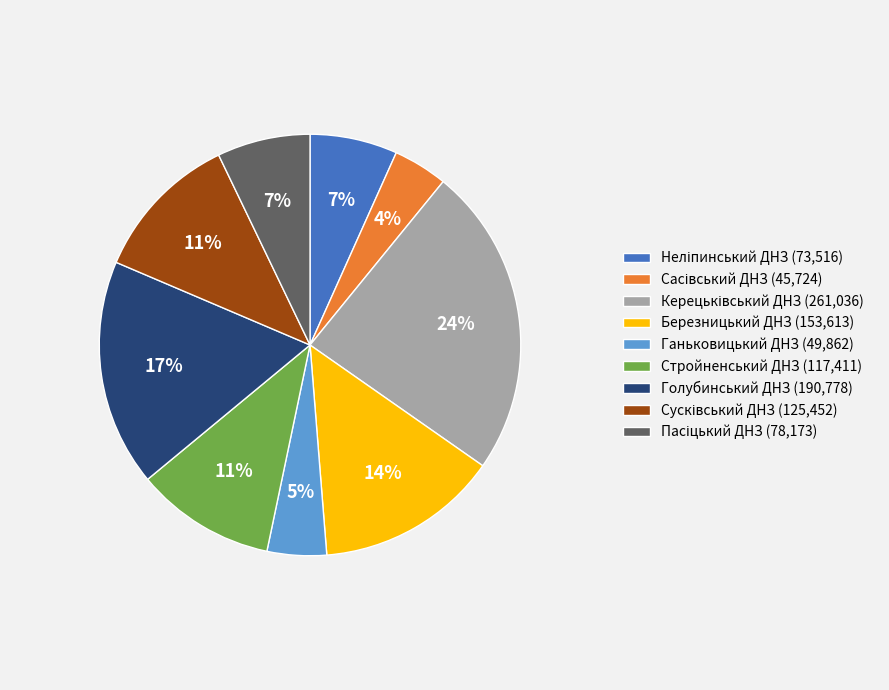

To the nearest percent, what is the difference between the Березницький ДНЗ (153,613) and Голубинський ДНЗ (190,778) slice percentages?

3%